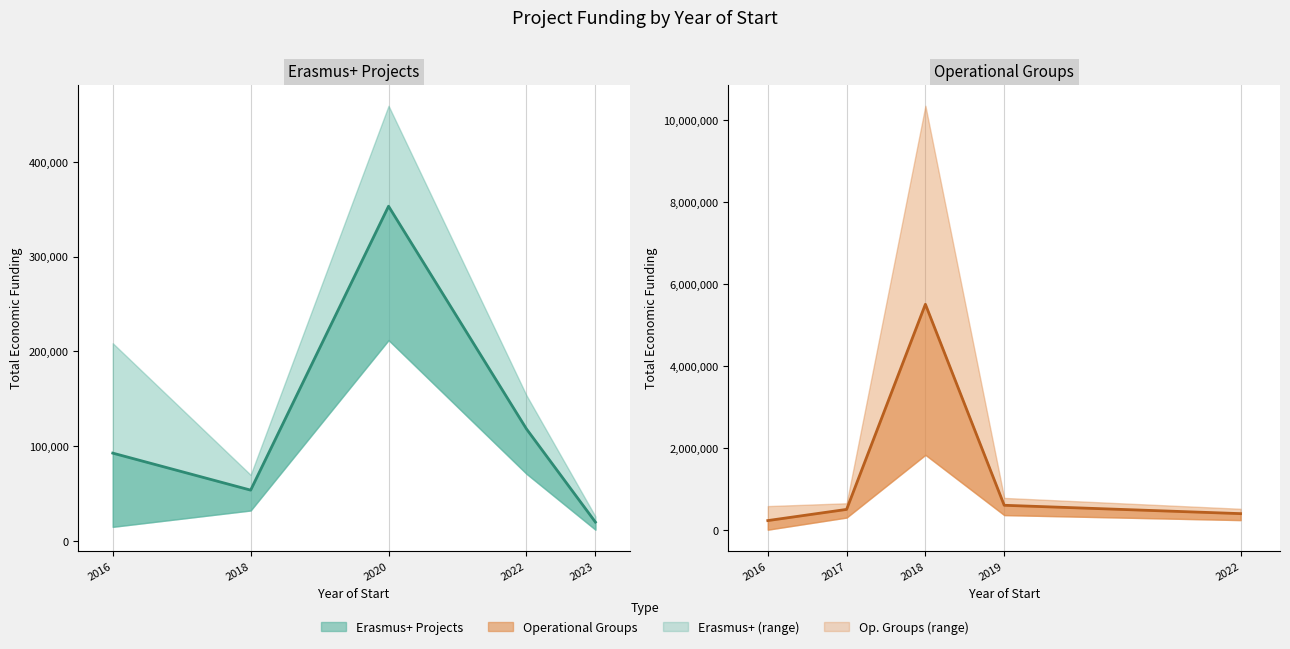

At which label does Erasmus+ Projects first exceed 92758?

2020